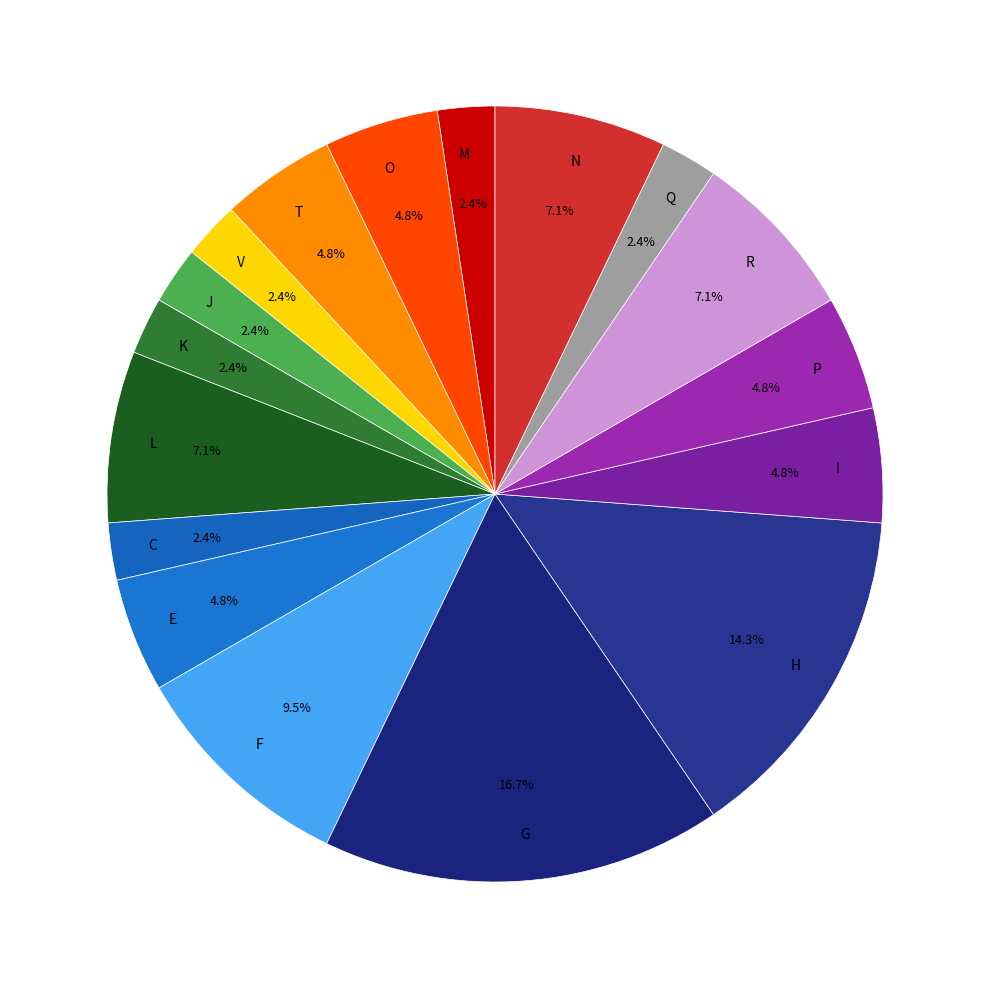

Do M and H together represent more than half of the pie?

No